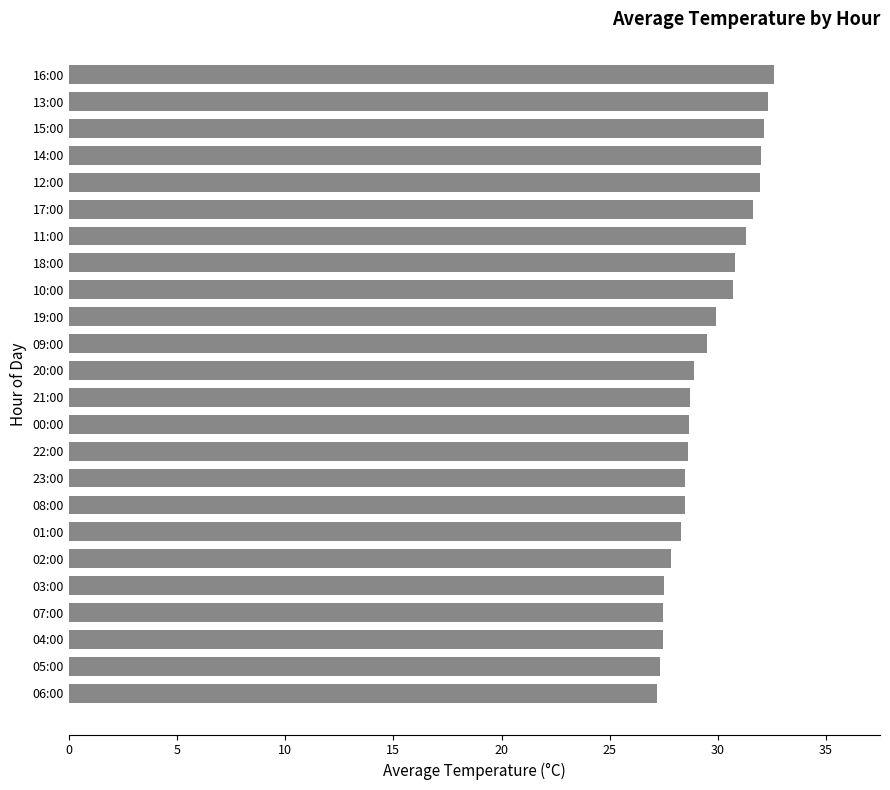

What is the change in value from 01:00 to 17:00?

+3.3